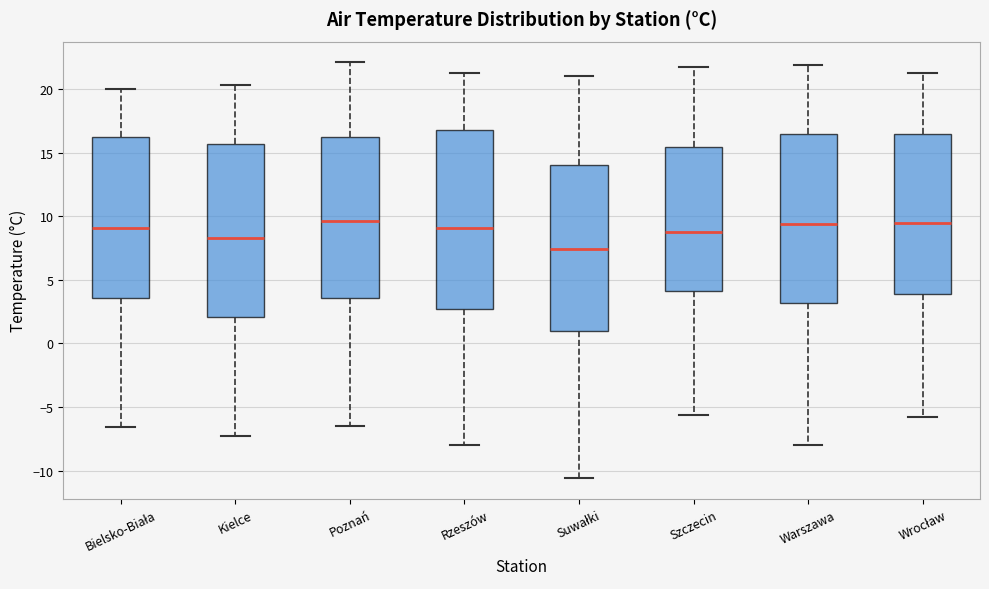

Reading left to right, transcribe this box plot: for each box, give where its median line is, the range the box spans, and where its two whiskers end, as read against the y-axis. The values are not printed on the chart, so give them approximately, as read against the axis.

Bielsko-Biała: median 9.0, box 3.5 to 16.5, whiskers -6.5 to 20.0
Kielce: median 8.5, box 2.0 to 15.5, whiskers -7.5 to 20.5
Poznań: median 9.5, box 3.5 to 16.5, whiskers -6.5 to 22.0
Rzeszów: median 9.0, box 2.5 to 17.0, whiskers -8.0 to 21.5
Suwałki: median 7.5, box 1.0 to 14.0, whiskers -10.5 to 21.0
Szczecin: median 9.0, box 4.0 to 15.5, whiskers -5.5 to 21.5
Warszawa: median 9.5, box 3.0 to 16.5, whiskers -8.0 to 22.0
Wrocław: median 9.5, box 4.0 to 16.5, whiskers -6.0 to 21.5